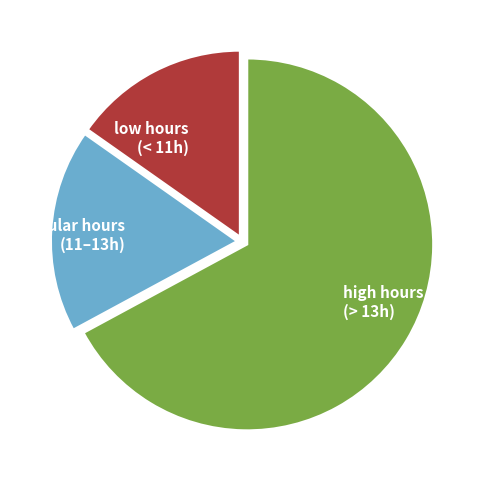

Do low hours (< 11h) and regular hours (11–13h) together represent more than half of the pie?

No